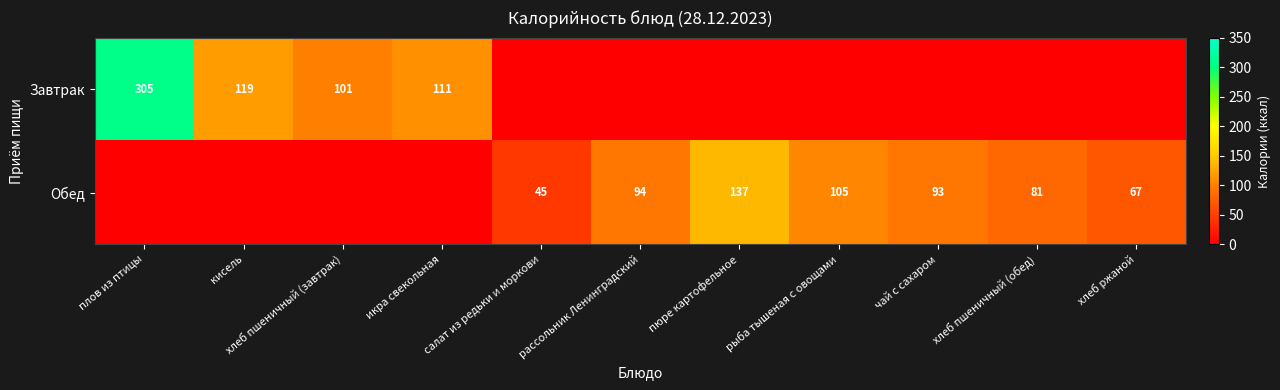

Which label corresponds to the largest value in the chart?

плов из птицы